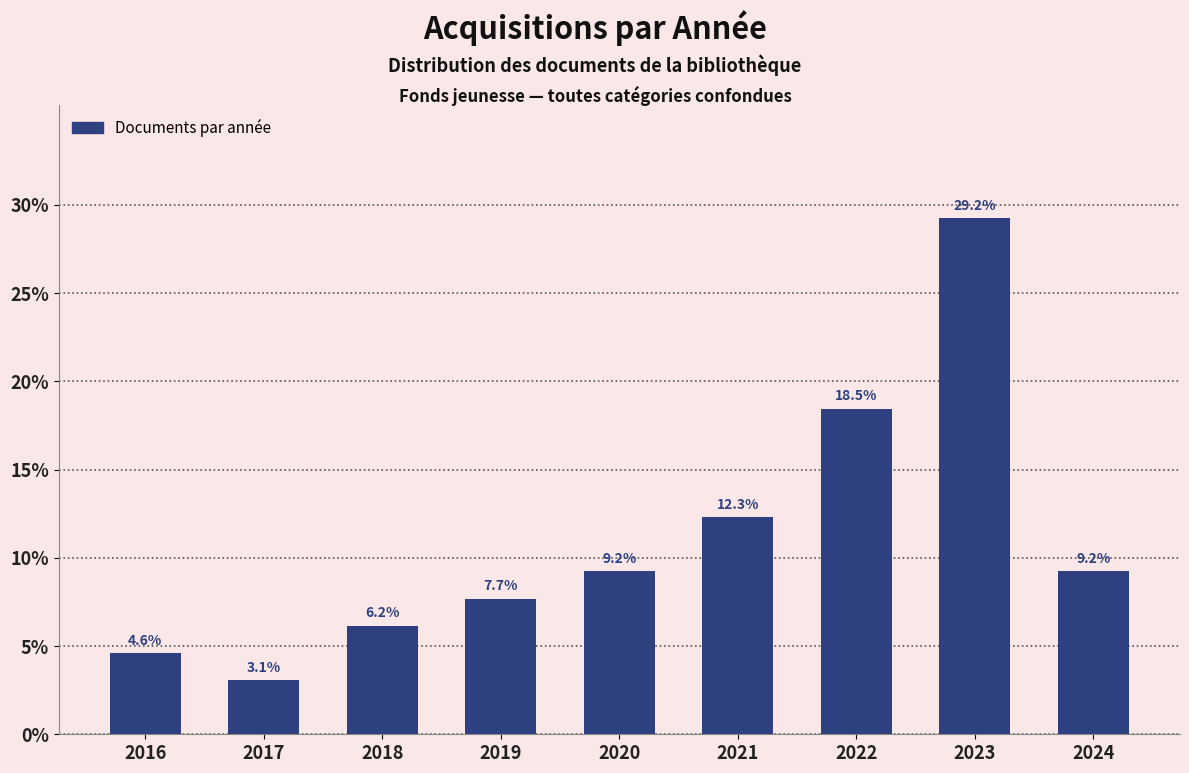

Reading left to right, extract all data points from this chart.

4.6	3.1	6.2	7.7	9.2	12.3	18.5	29.2	9.2